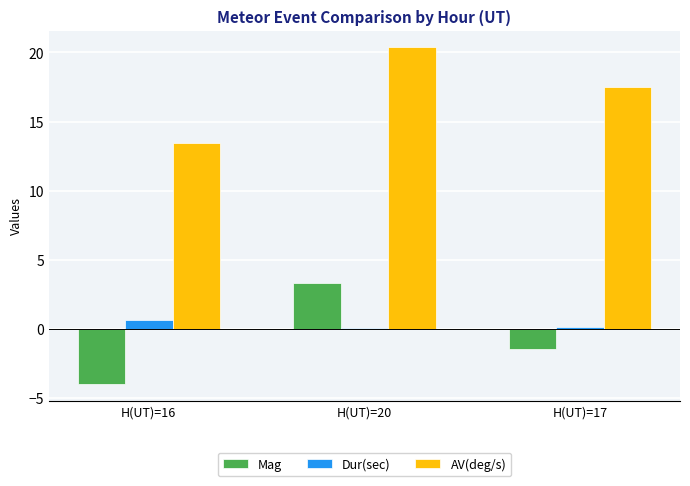

Between H(UT)=16 and H(UT)=17, which series saw the biggest shift?

AV(deg/s)